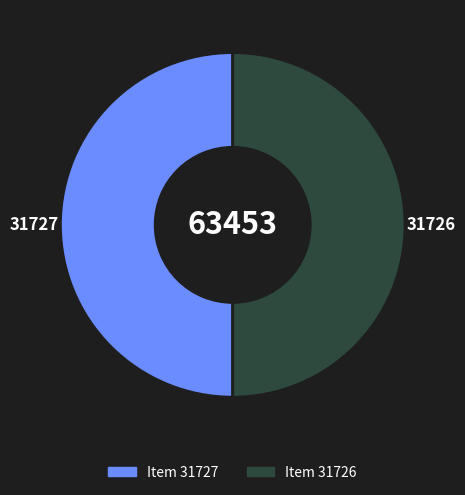

How many segments does this pie chart have?

2